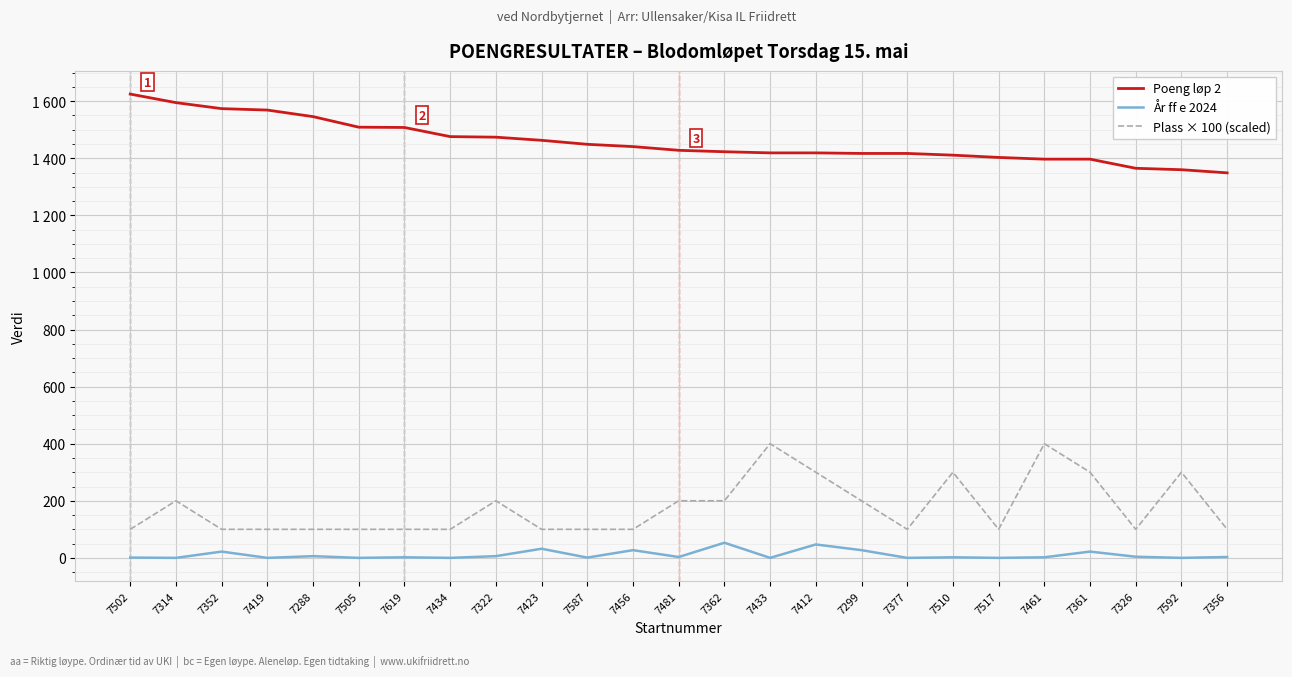

Between 7433 and 7326, which is larger?

7433